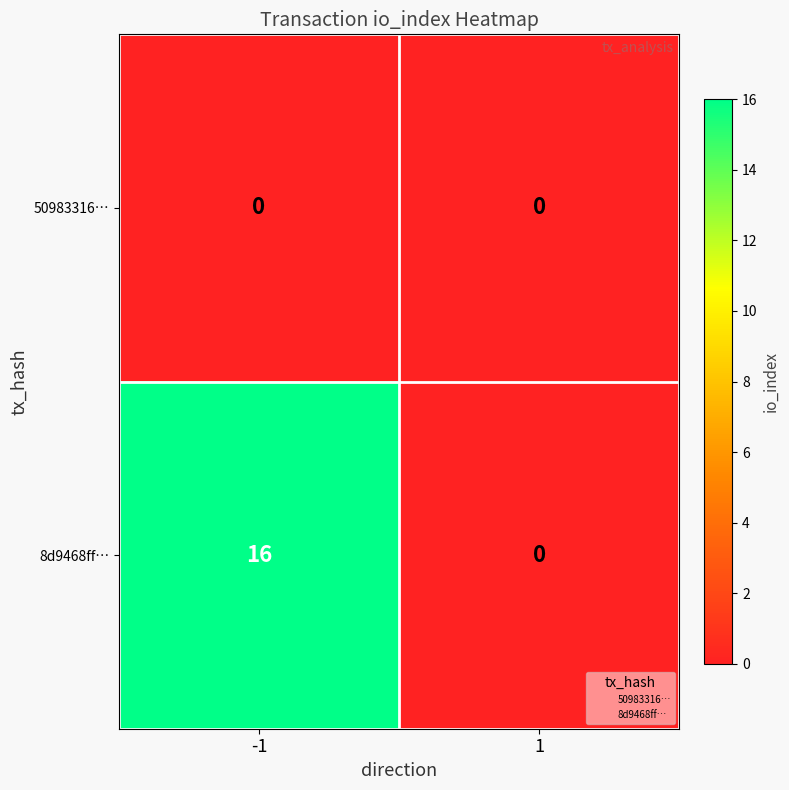

What is the sum of all 8d9468ff… values?

16